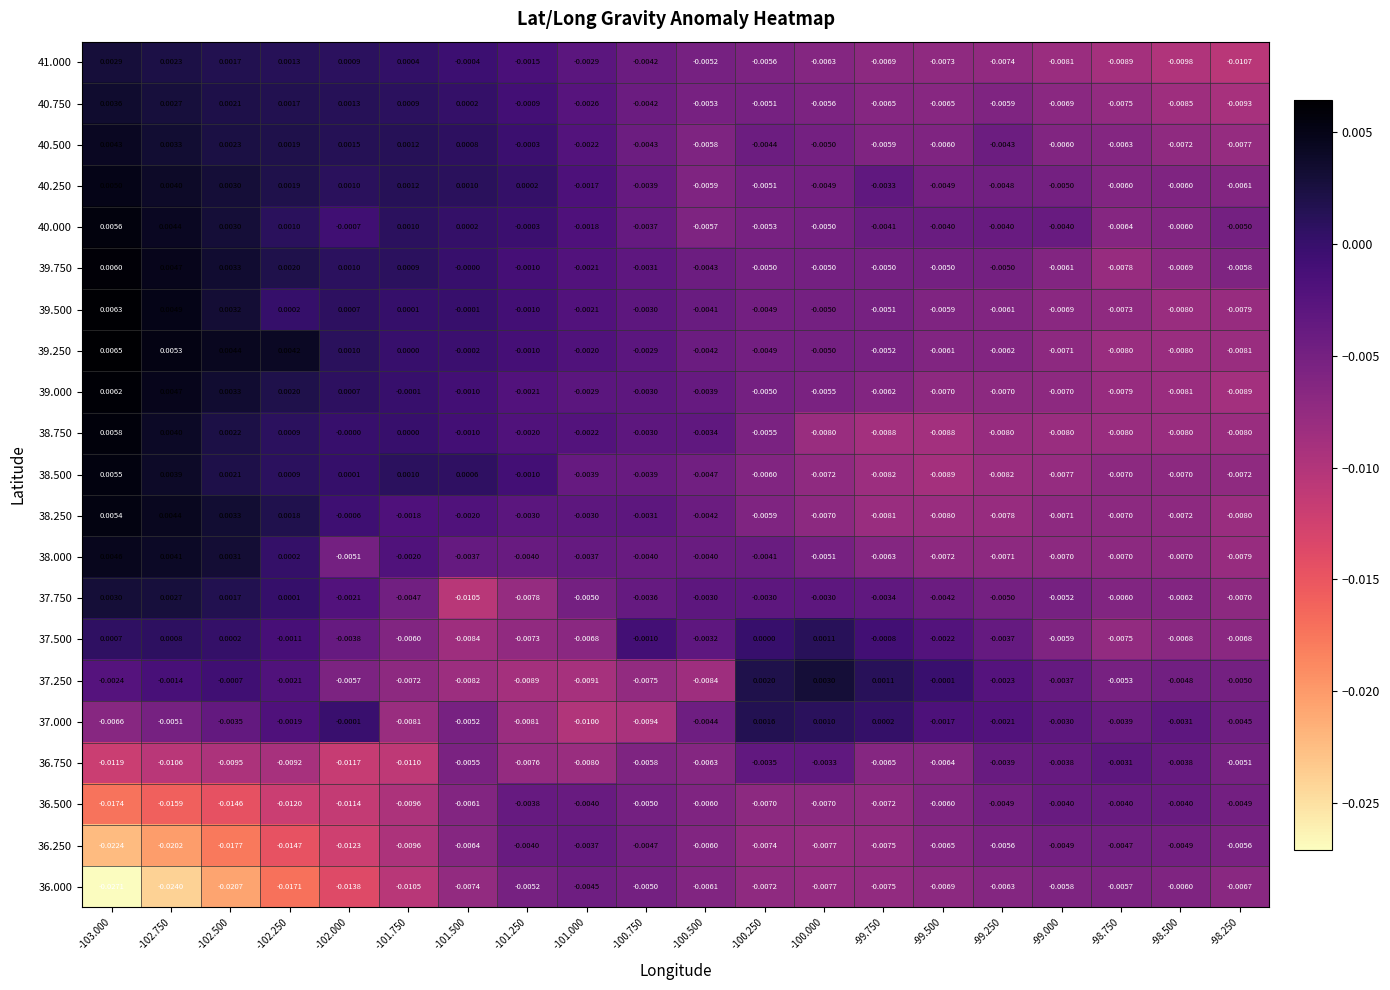

At -99.750, list the series in order from smallest to largest.

38.750, 38.500, 38.250, 36.000, 36.250, 36.500, 41.000, 40.750, 36.750, 38.000, 39.000, 40.500, 39.250, 39.500, 39.750, 40.000, 37.750, 40.250, 37.500, 37.000, 37.250